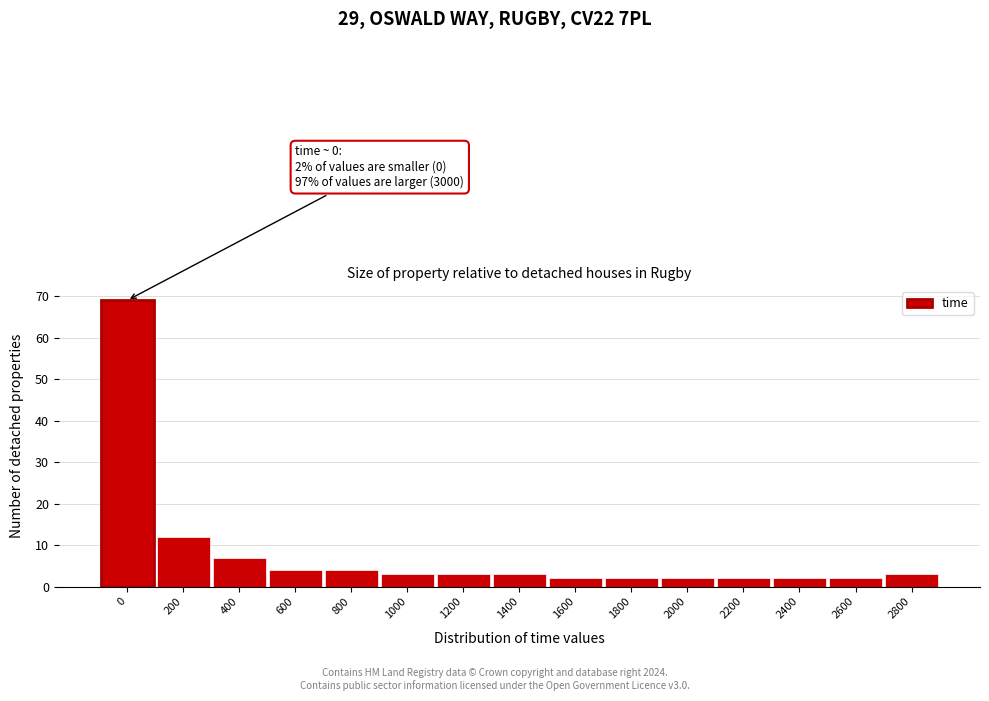

Reading left to right, transcribe all the data shown in this chart.

69	12	7	4	4	3	3	3	2	2	2	2	2	2	3